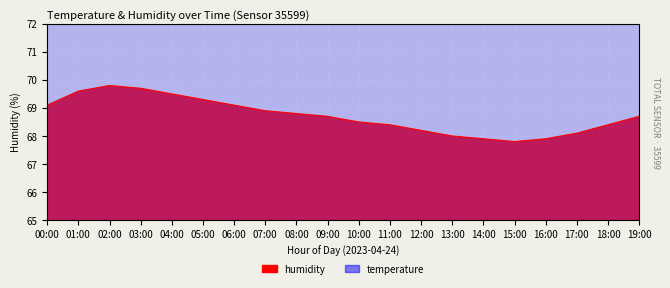

What is the sum of the temperature values at 09:00 and 19:00?

474.0